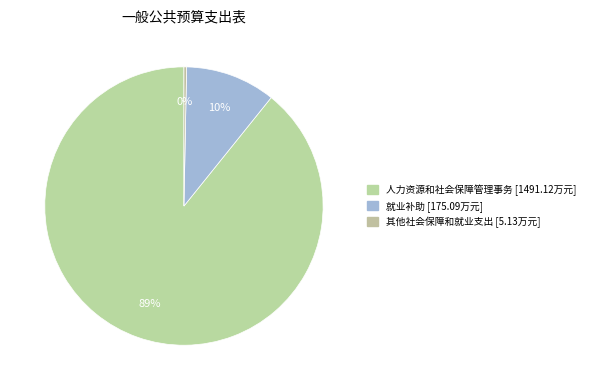

To the nearest percent, what portion does 人力资源和社会保障管理事务 represent?

89%